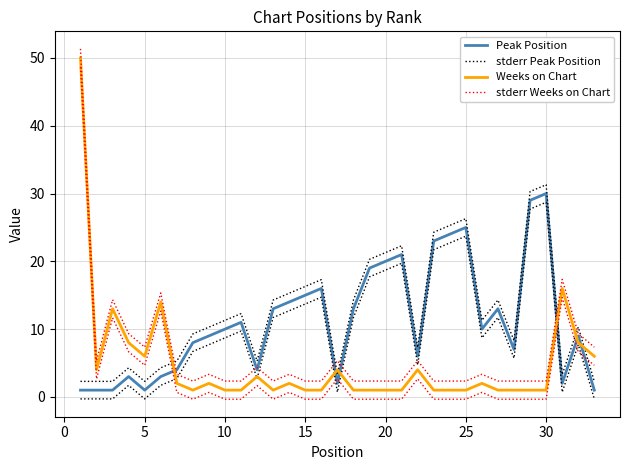

In Weeks on Chart, how many points are higher than both neighbors (excluding endpoints)?

9